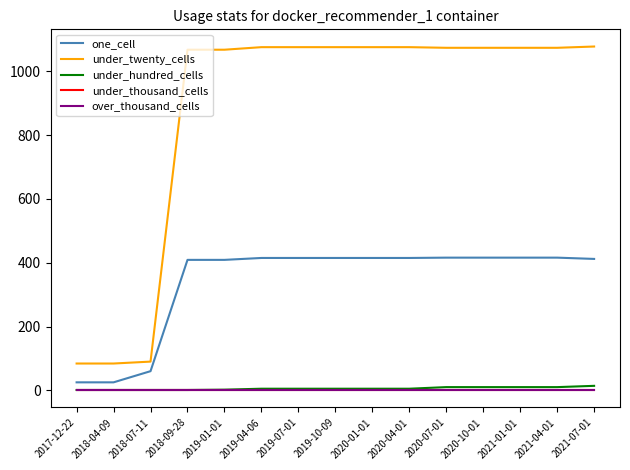

Which series changed the most between 2019-01-01 and 2021-04-01?

under_hundred_cells